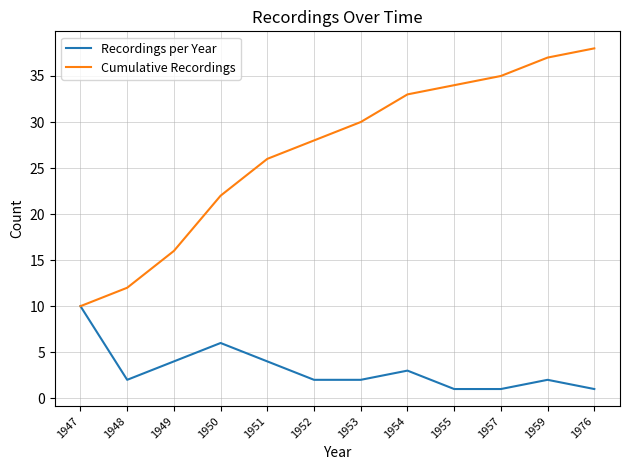

Reading left to right, transcribe all the data shown in this chart.

Recordings per Year: 1947=10	1948=2	1949=4	1950=6	1951=4	1952=2	1953=2	1954=3	1955=1	1957=1	1959=2	1976=1
Cumulative Recordings: 1947=10	1948=12	1949=16	1950=22	1951=26	1952=28	1953=30	1954=33	1955=34	1957=35	1959=37	1976=38